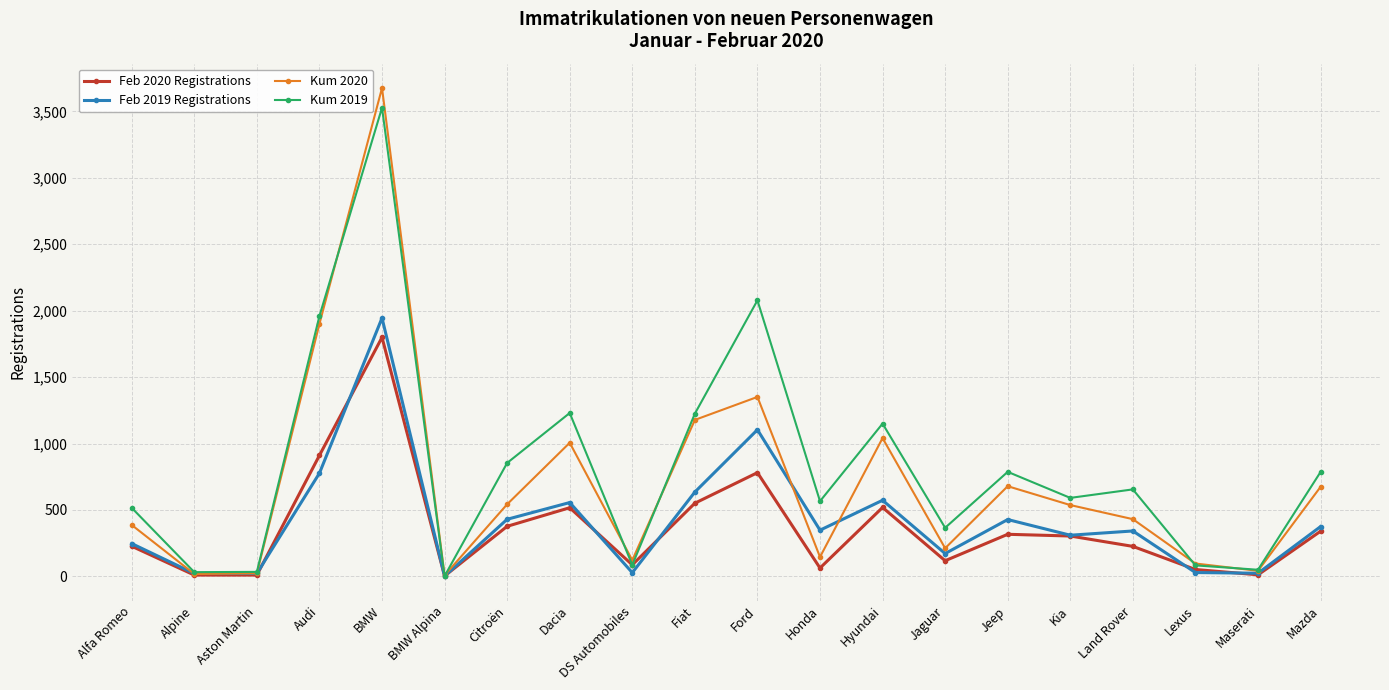

The Feb 2019 Registrations series shows 2 at BMW Alpina. True or false?

True